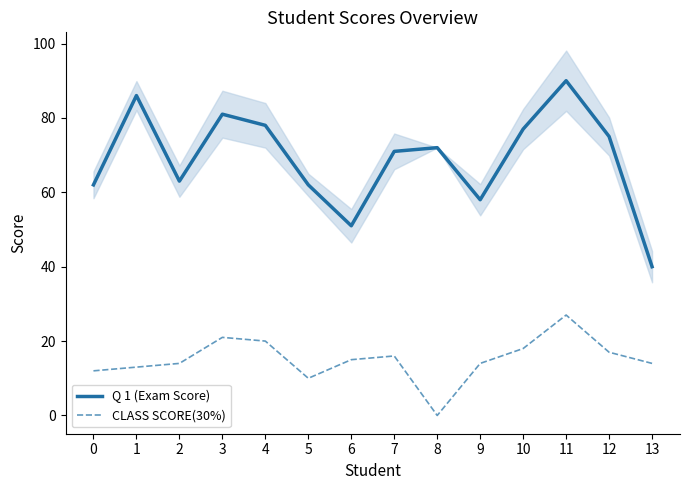

True or false: CLASS SCORE(30%) has a value of 0 at 8.

True